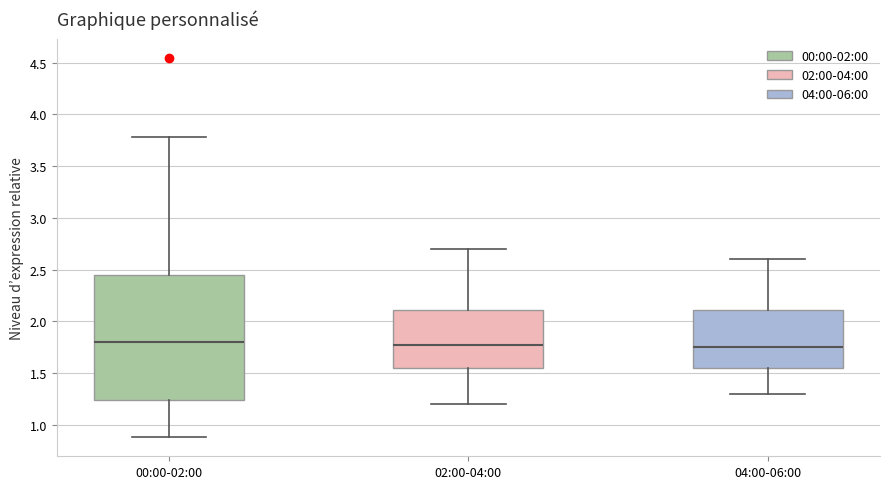

Where is the upper edge of the box for 04:00-06:00 on the y-axis? The values are not printed on the chart, so give them approximately, as read against the axis.

2.10